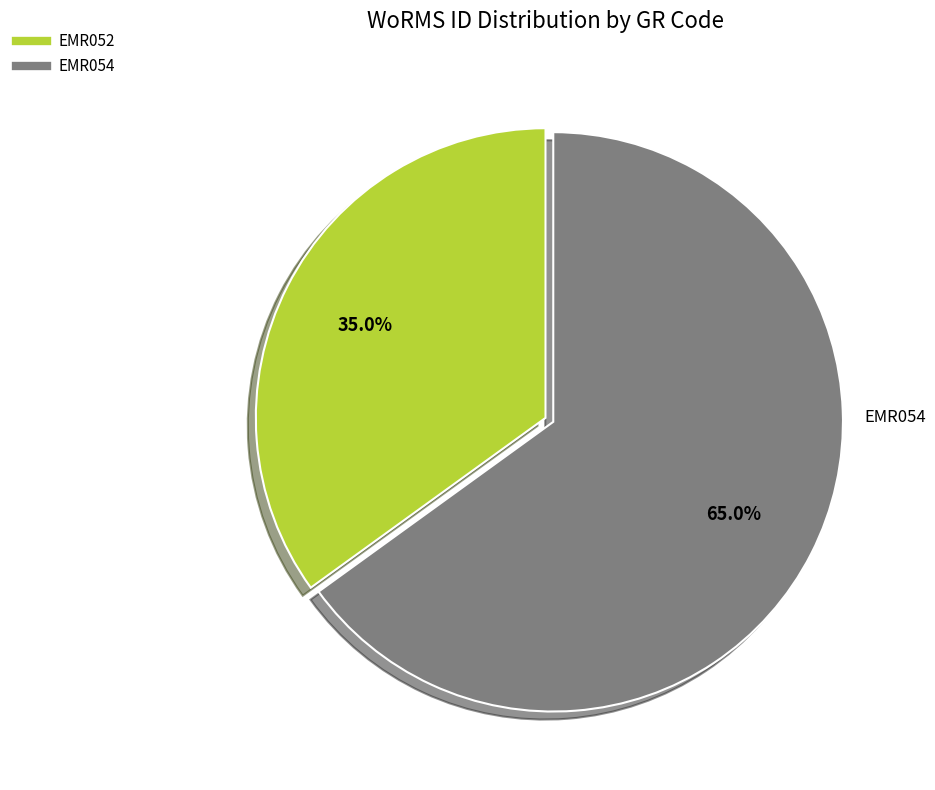

Count the number of slices in the pie.

2